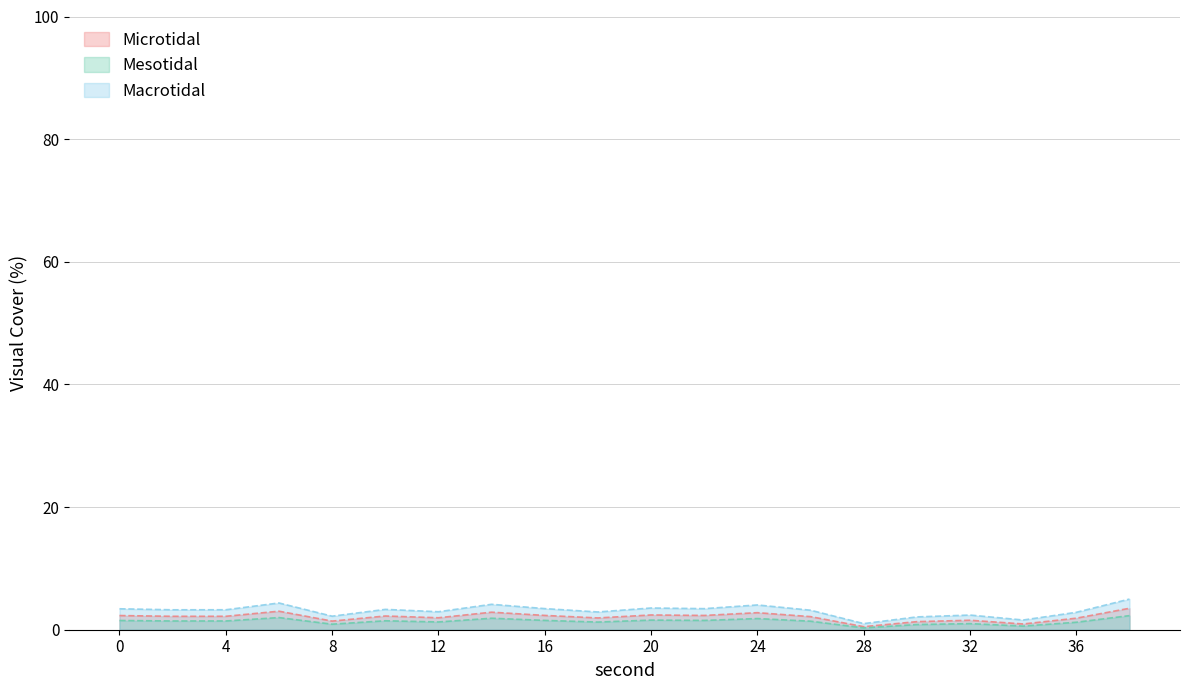

What is the greatest value displayed?

5.0